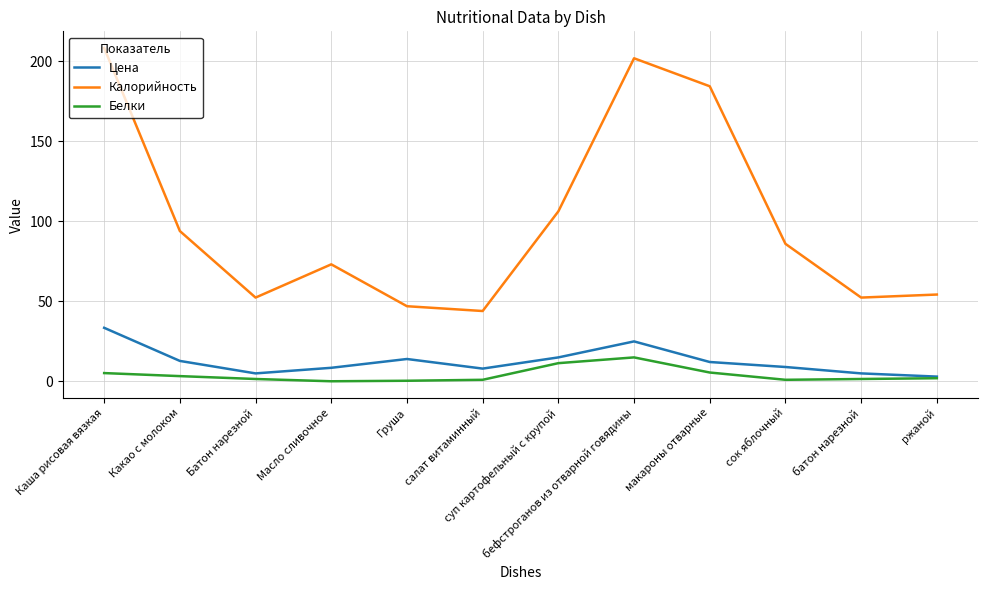

What is the difference between the highest and lowest values at бефстроганов из отварной говядины?

187.0